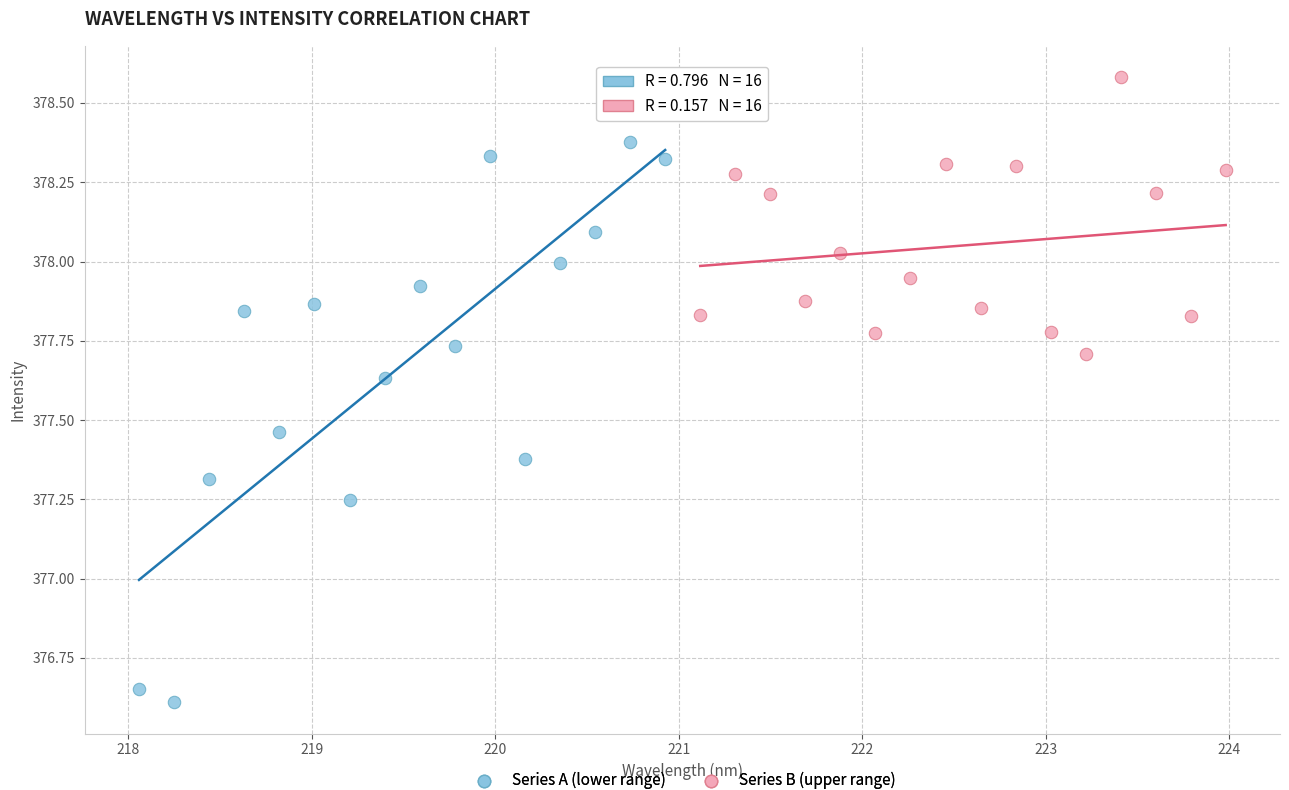

Which series reaches the maximum Y coordinate?

Series B (upper range)